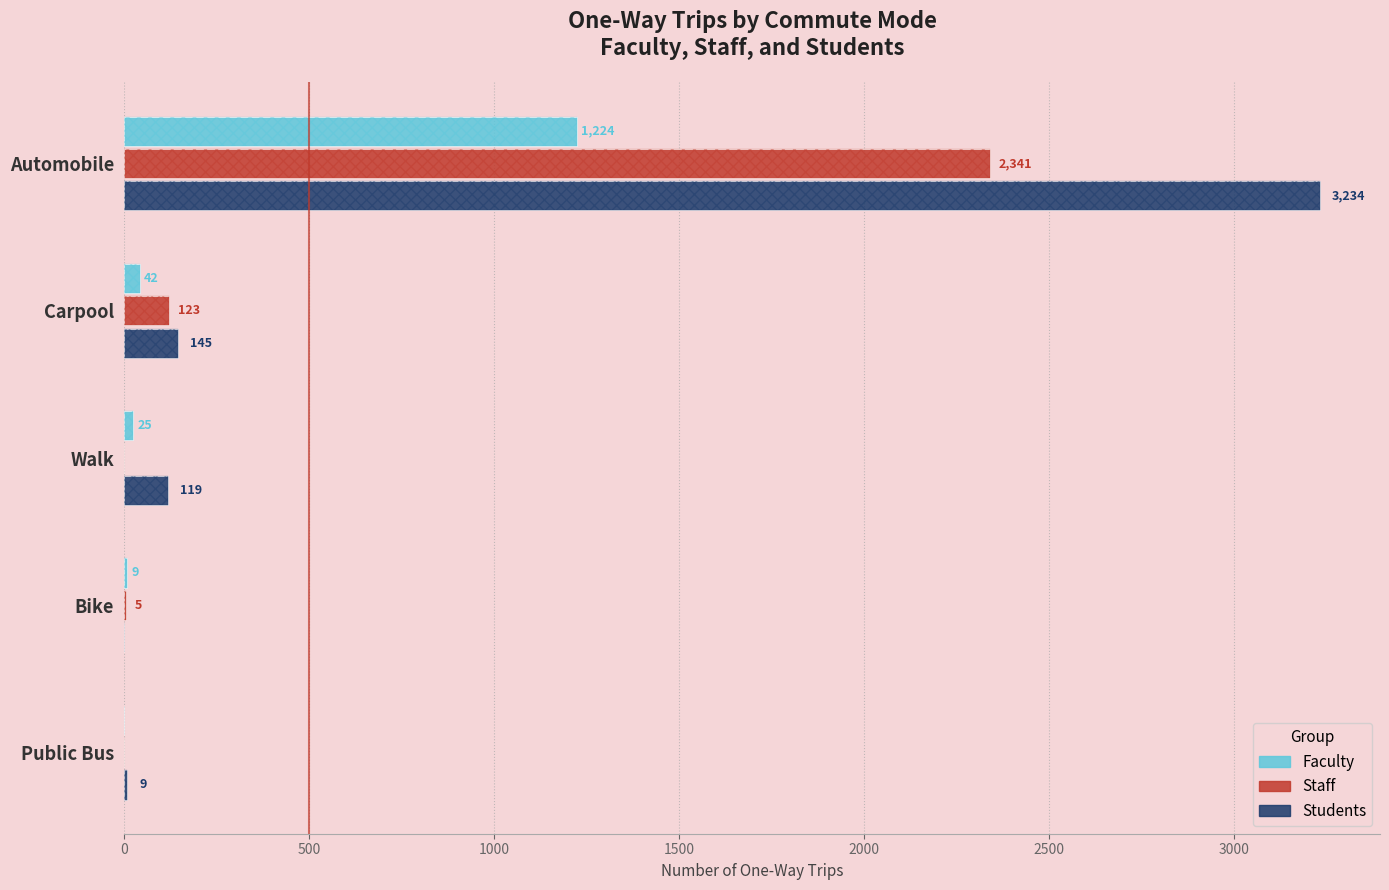

What is the average value of the Faculty series?

260